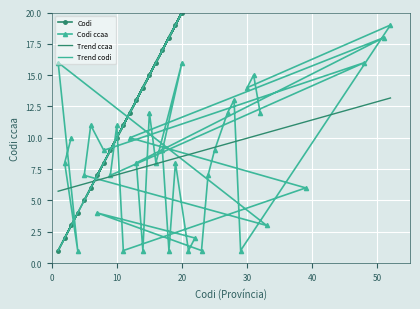

Where is Codi ccaa nearest to the value 10?

3